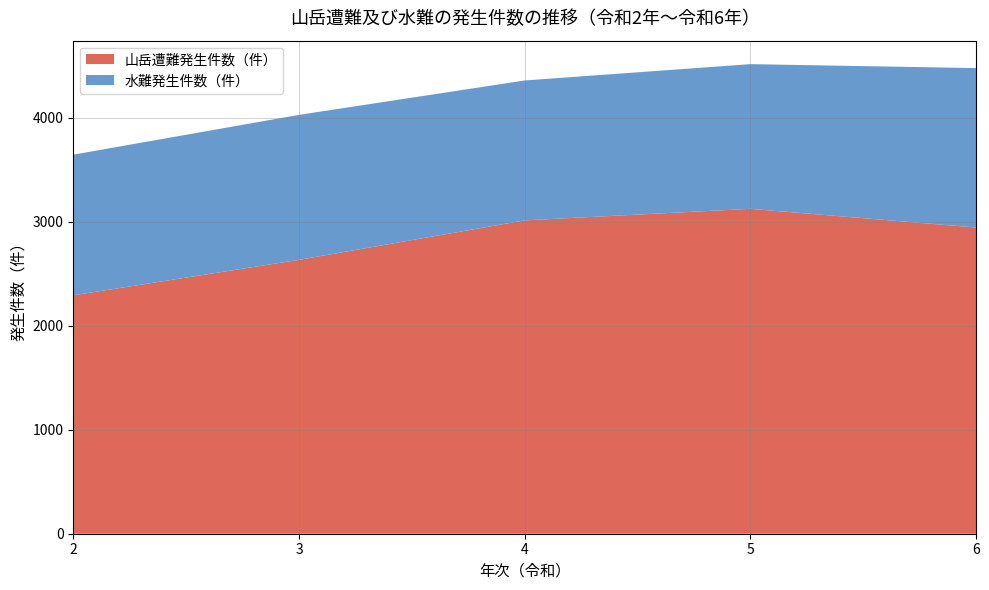

Reading left to right, extract all data points from this chart.

山岳遭難発生件数（件）: 2294	2635	3015	3126	2946
水難発生件数（件）: 1353	1395	1346	1392	1534